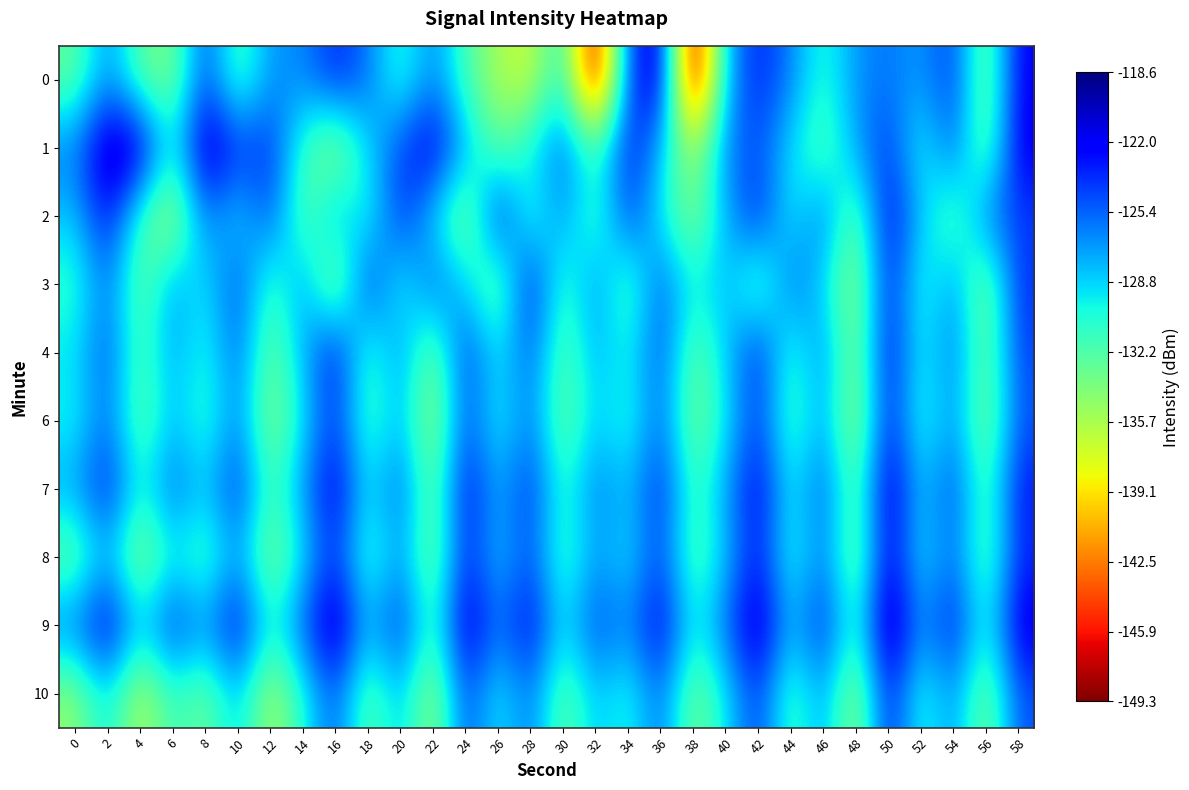

Between 38 and 54, which is larger?

54